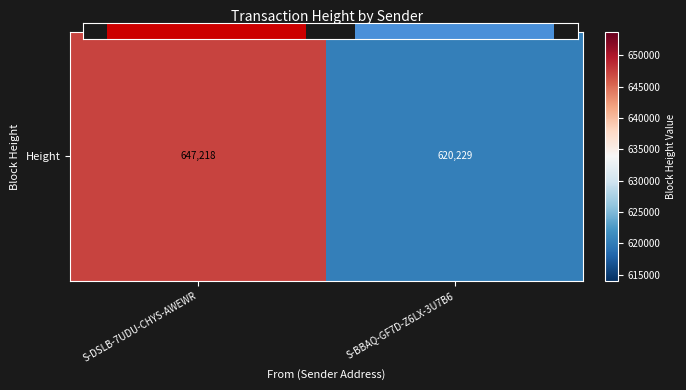

What is the sum of all values?

1267447